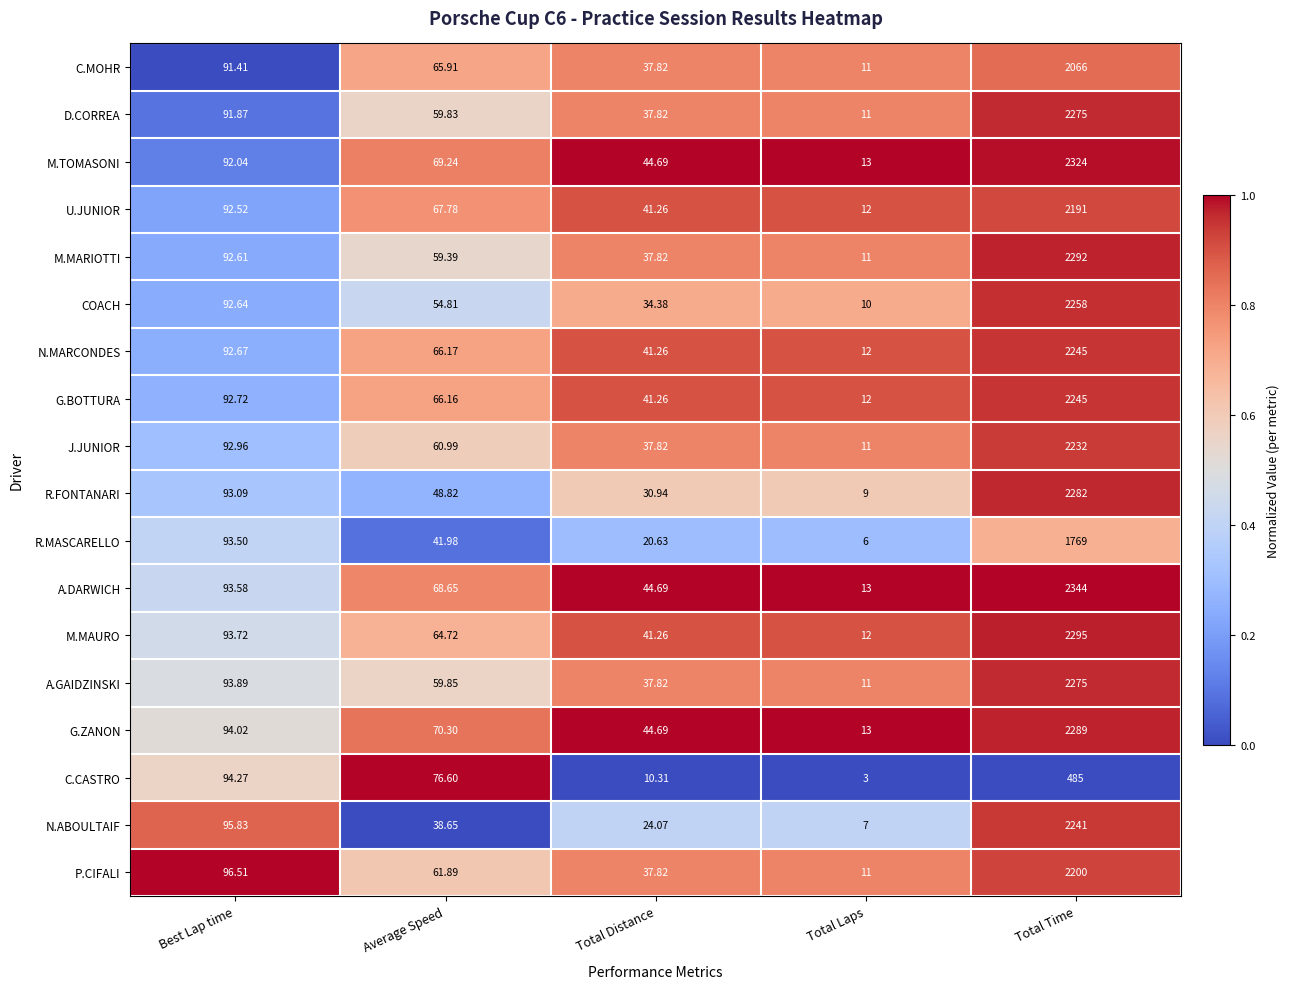

At which category is the sum across all series the highest?

Total Time